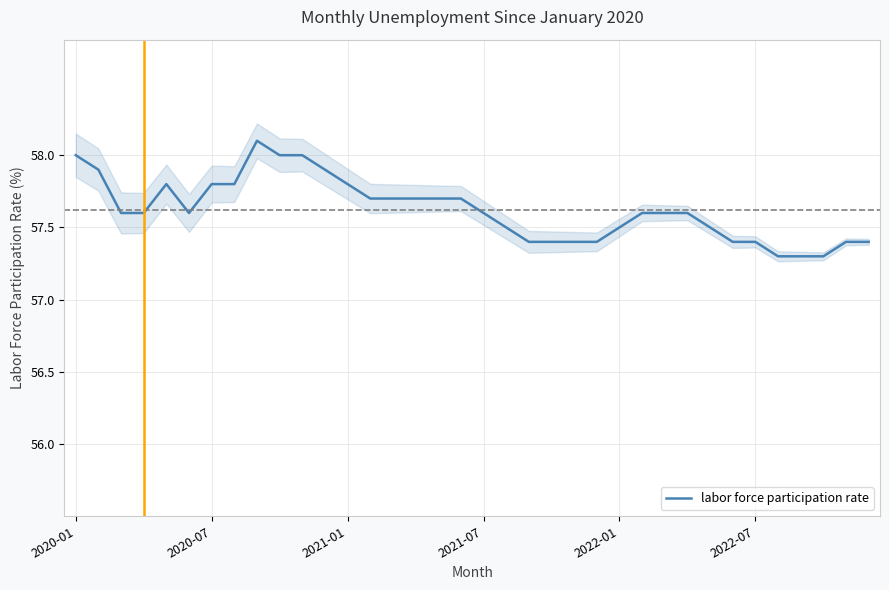

What is the difference between the maximum and minimum values?

0.8